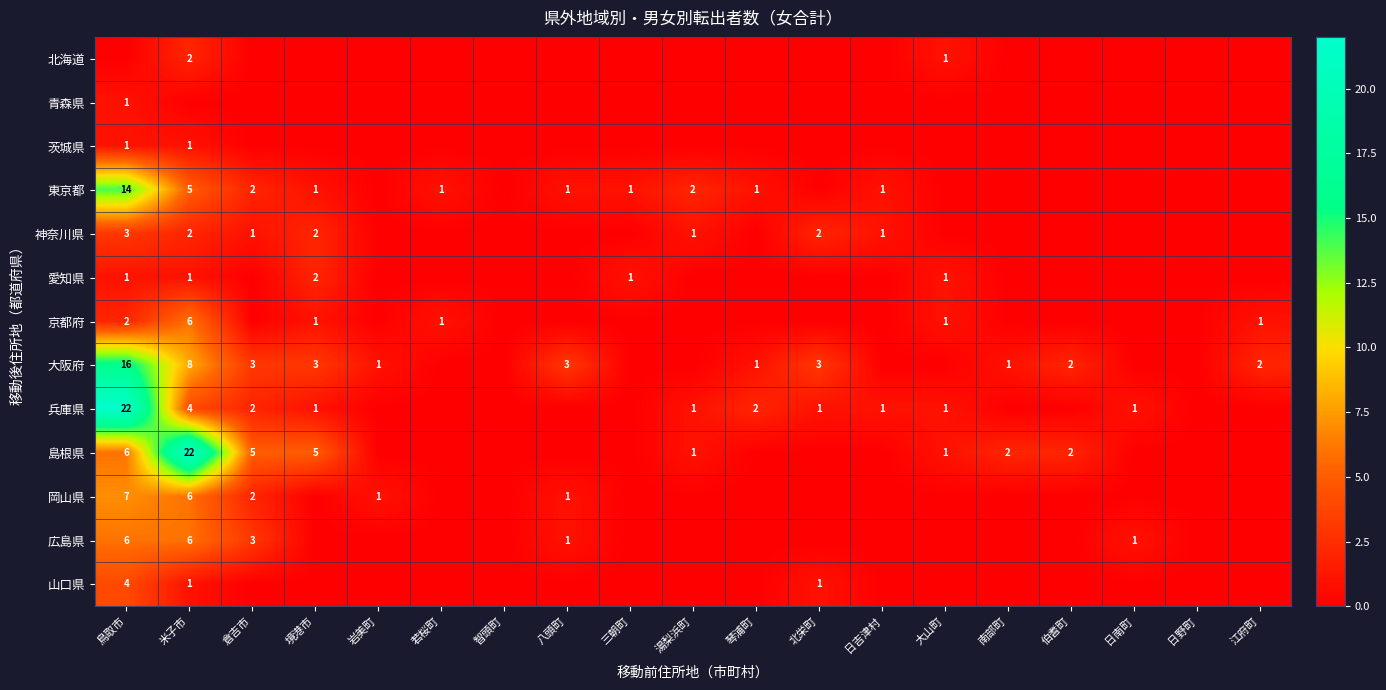

True or false: 京都府 has a value of 2 at 鳥取市.

True